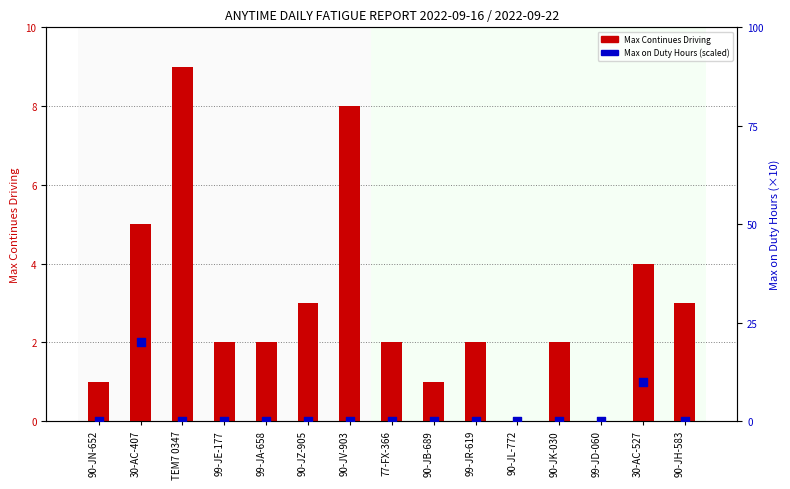

At how many categories does at least one series exceed 1?

11